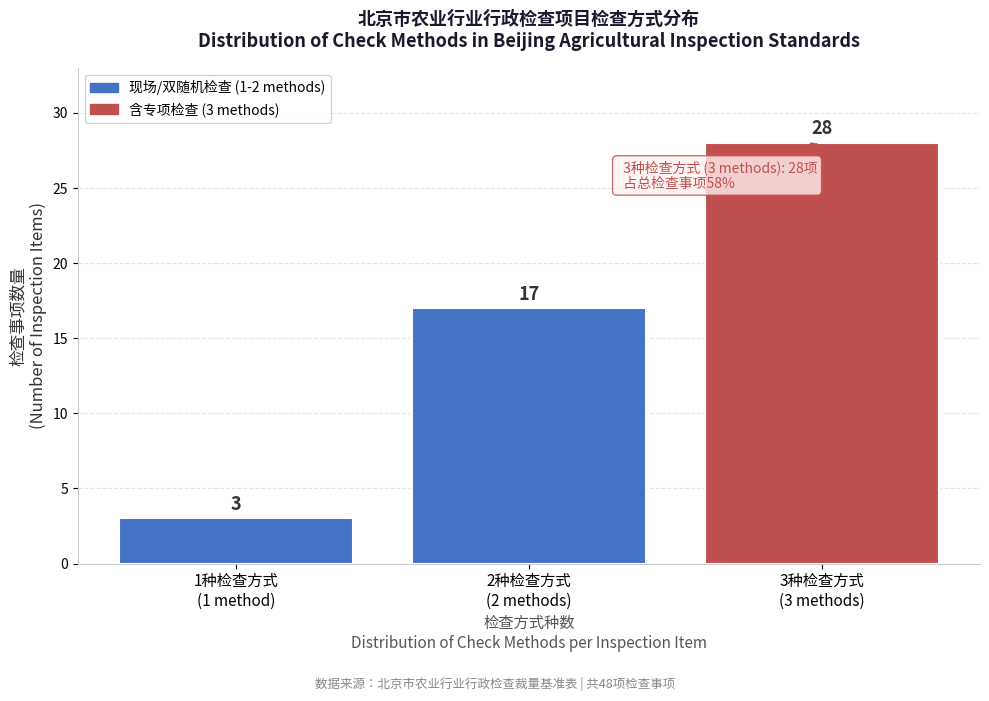

Reading left to right, transcribe all the data shown in this chart.

3	17	28